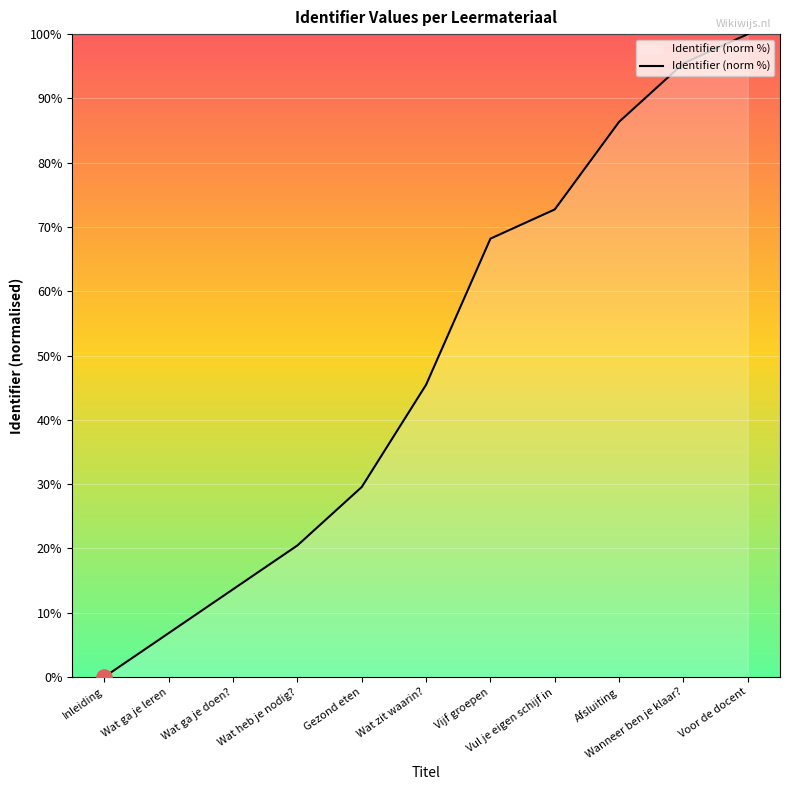

Approximately how many times larger is the value at Wat zit waarin? compared to Wanneer ben je klaar??

0.5